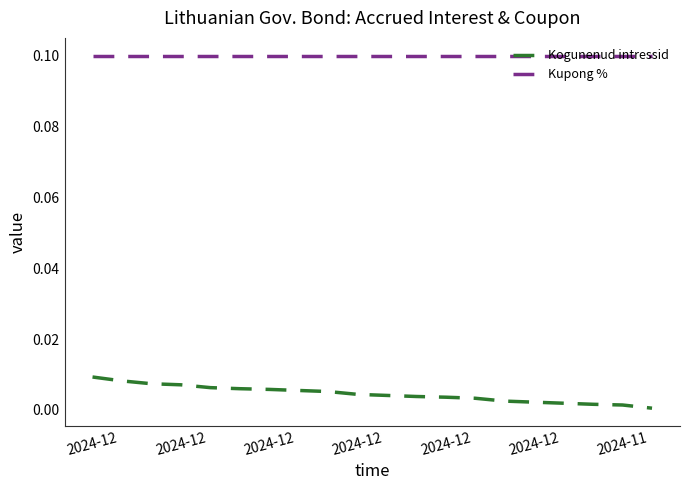

Rank the series by their average value, from lowest to highest.

Kogunenud intressid, Kupong %